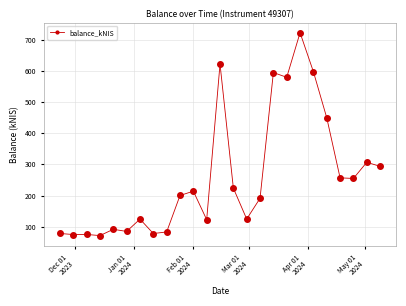

True or false: there are more than 2 points higher than both neighbors.

True